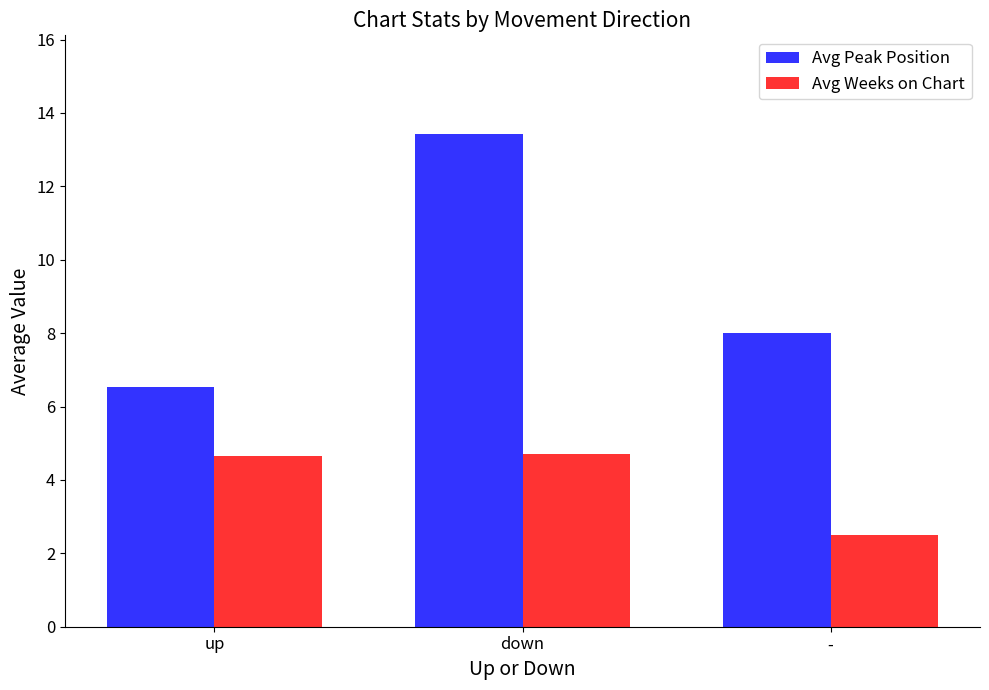

Where is Avg Peak Position nearest to the value 9?

-